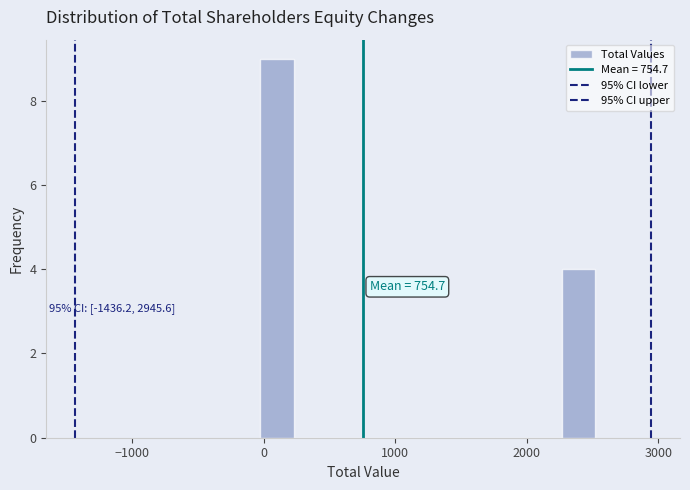

Around what value on the x-axis is the tallest bar? Give the approximate position of its centre, as read against the axis.

100